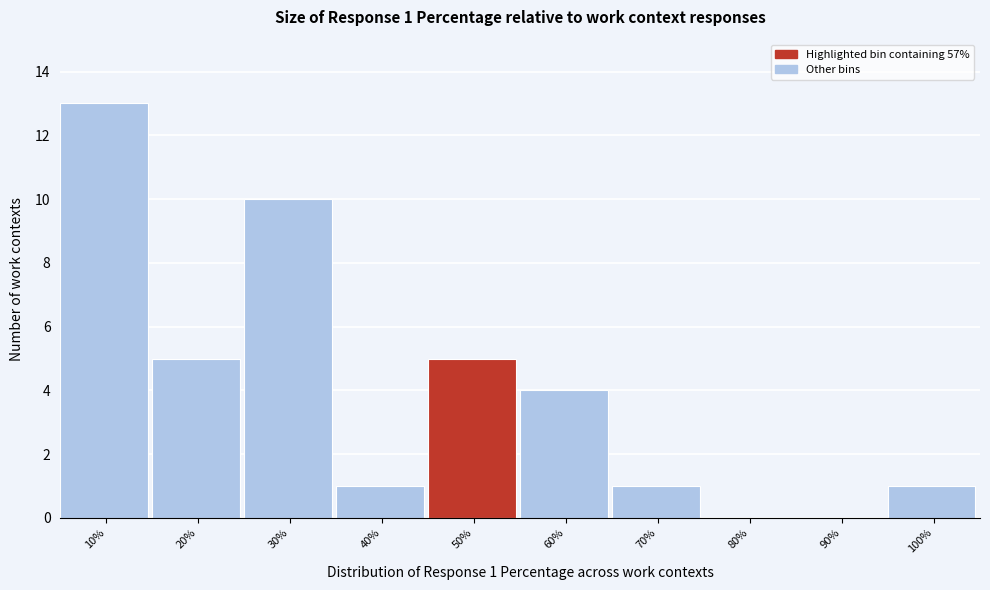

Reading left to right, transcribe all the data shown in this chart.

10%=13	20%=5	30%=10	40%=1	50%=5	60%=4	70%=1	80%=0	90%=0	100%=1